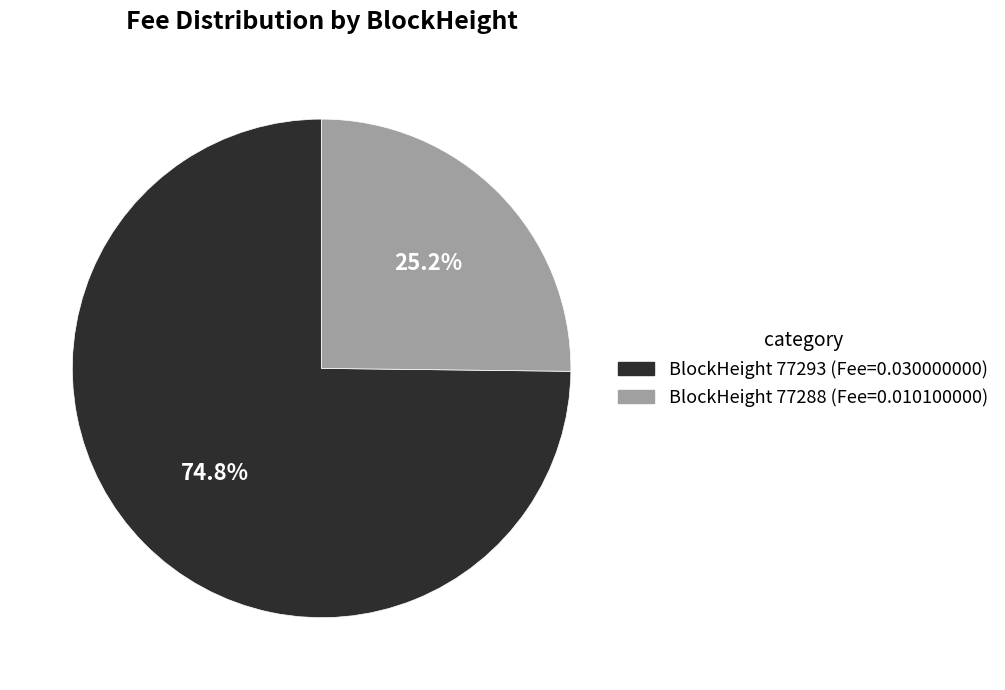

Does any single category account for the majority?

Yes